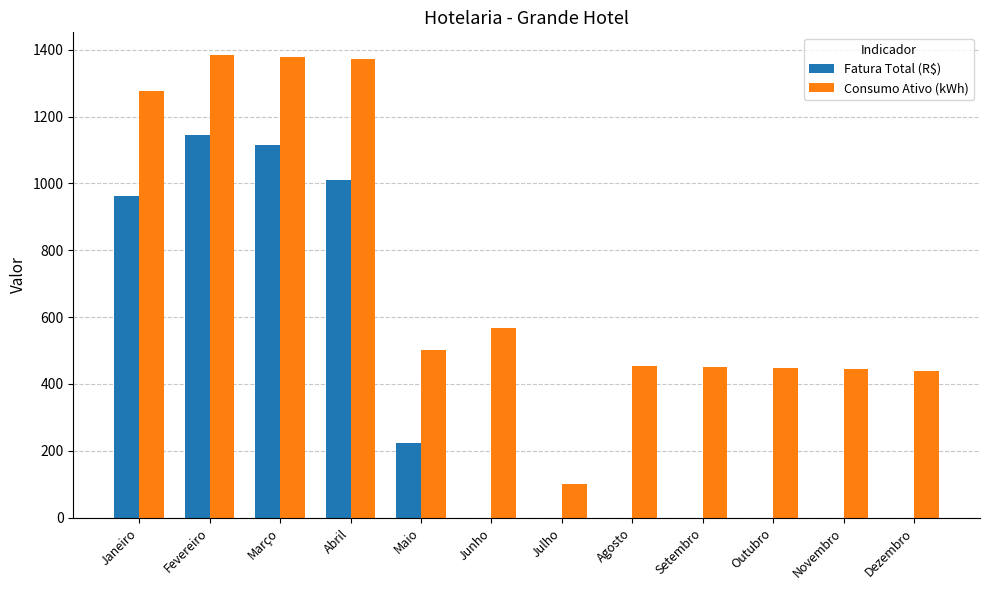

Which category has the highest value in the Fatura Total (R$) series?

Fevereiro